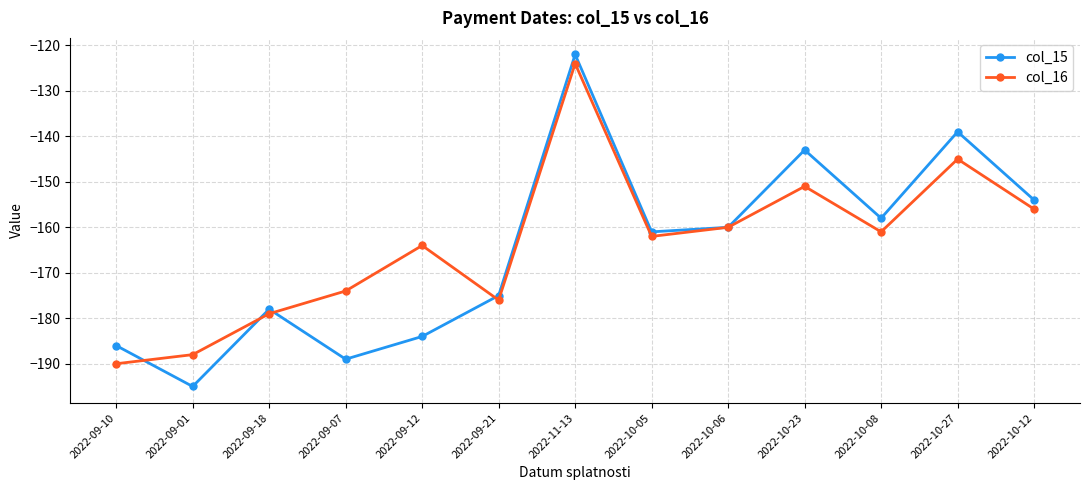

After their last crossing, which series has the higher values: col_15 or col_16?

col_15